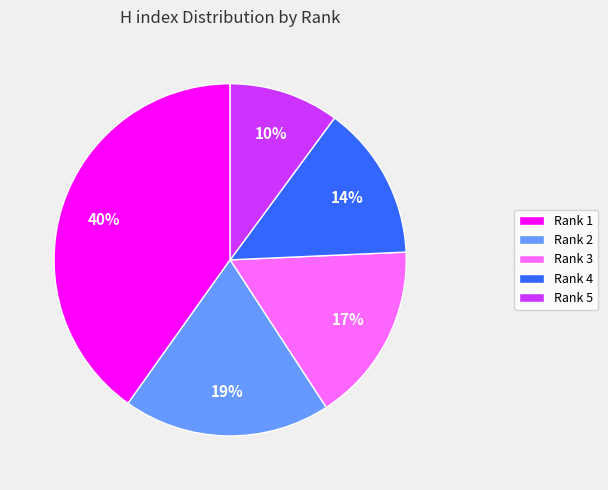

To the nearest percent, what is the average slice percentage?

20%